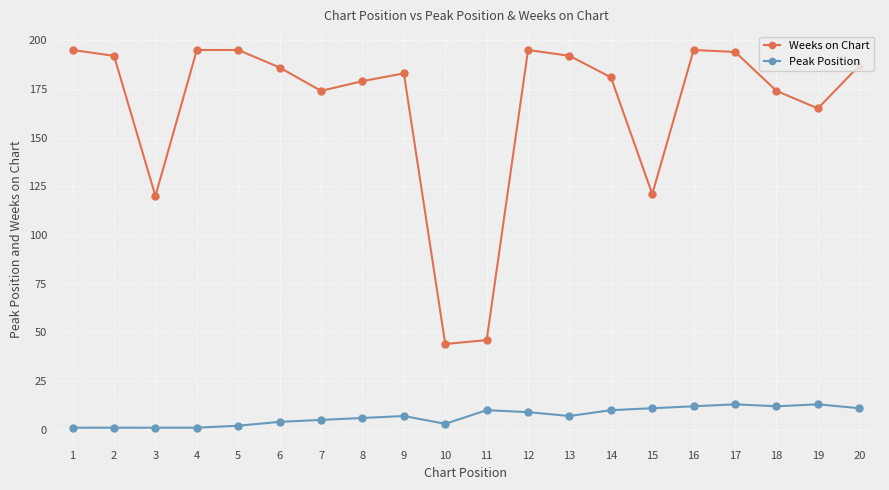

Which series has the widest spread of values?

Weeks on Chart